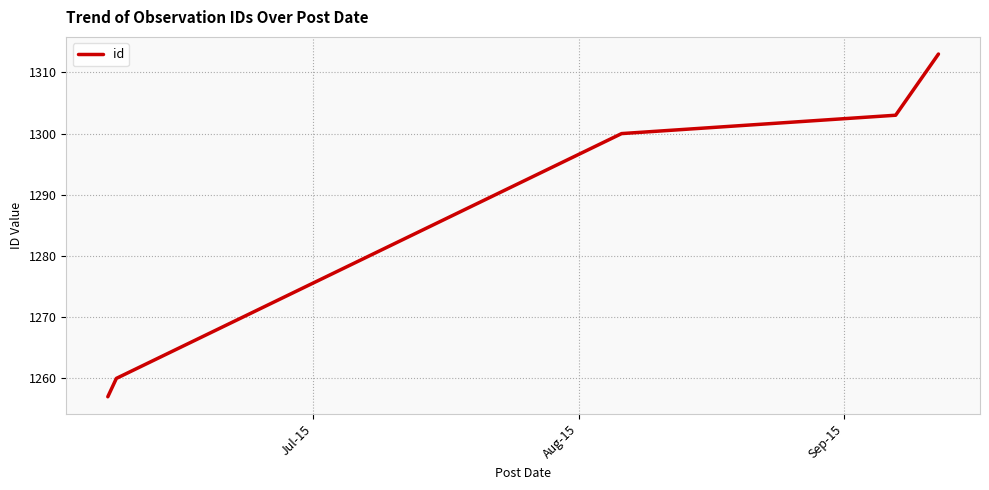

What is the average value?

1287